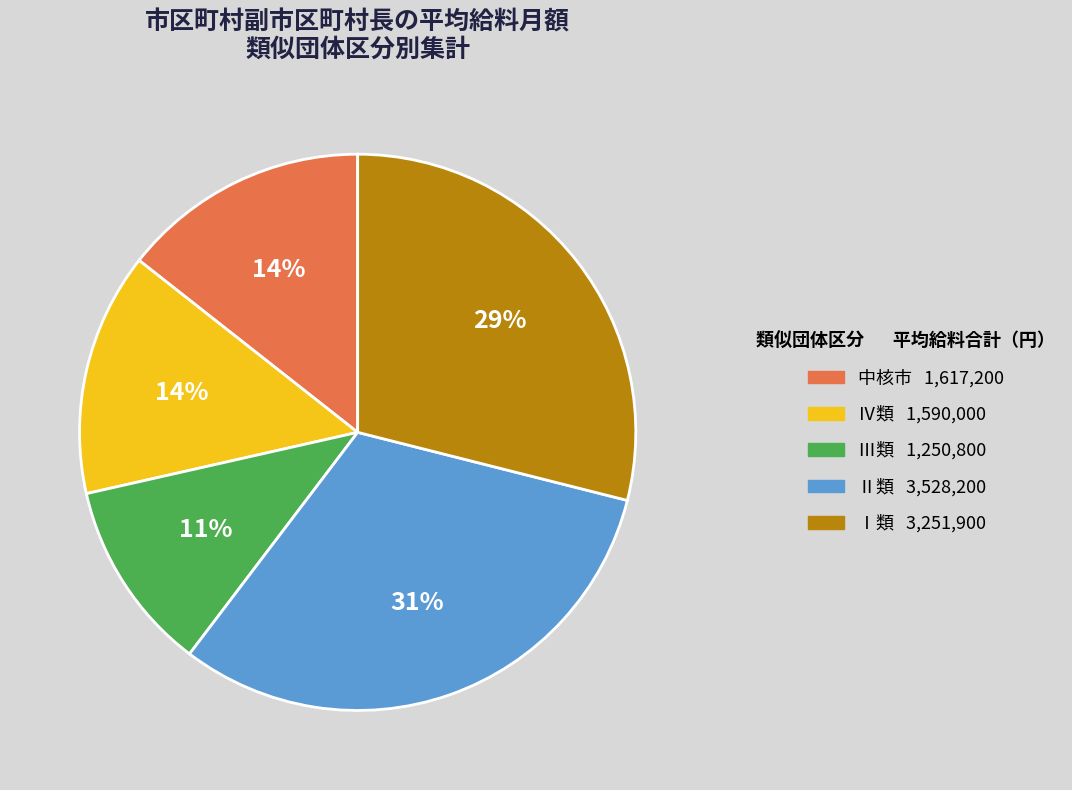

To the nearest percent, what is the average slice percentage?

20%